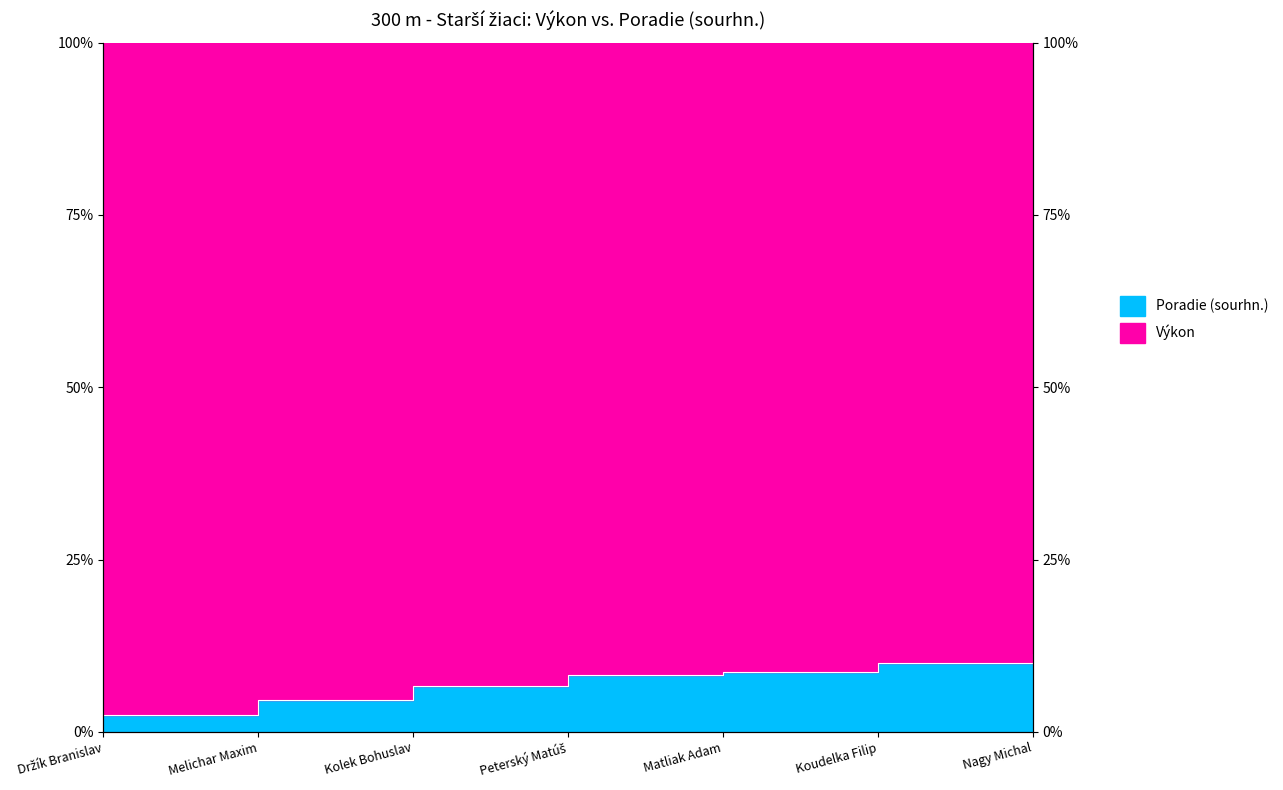

What is the approximate value at Držík Branislav?

2.5